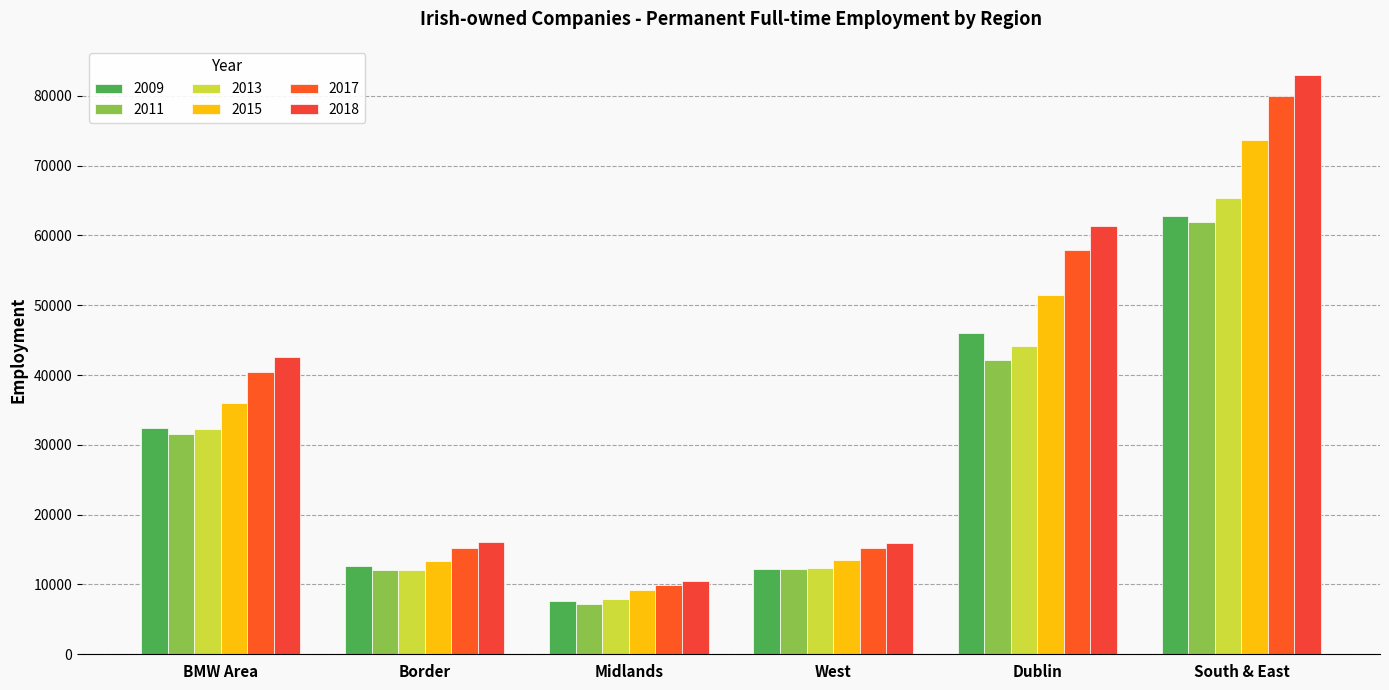

At which label does 2015 first exceed 36059?

Dublin